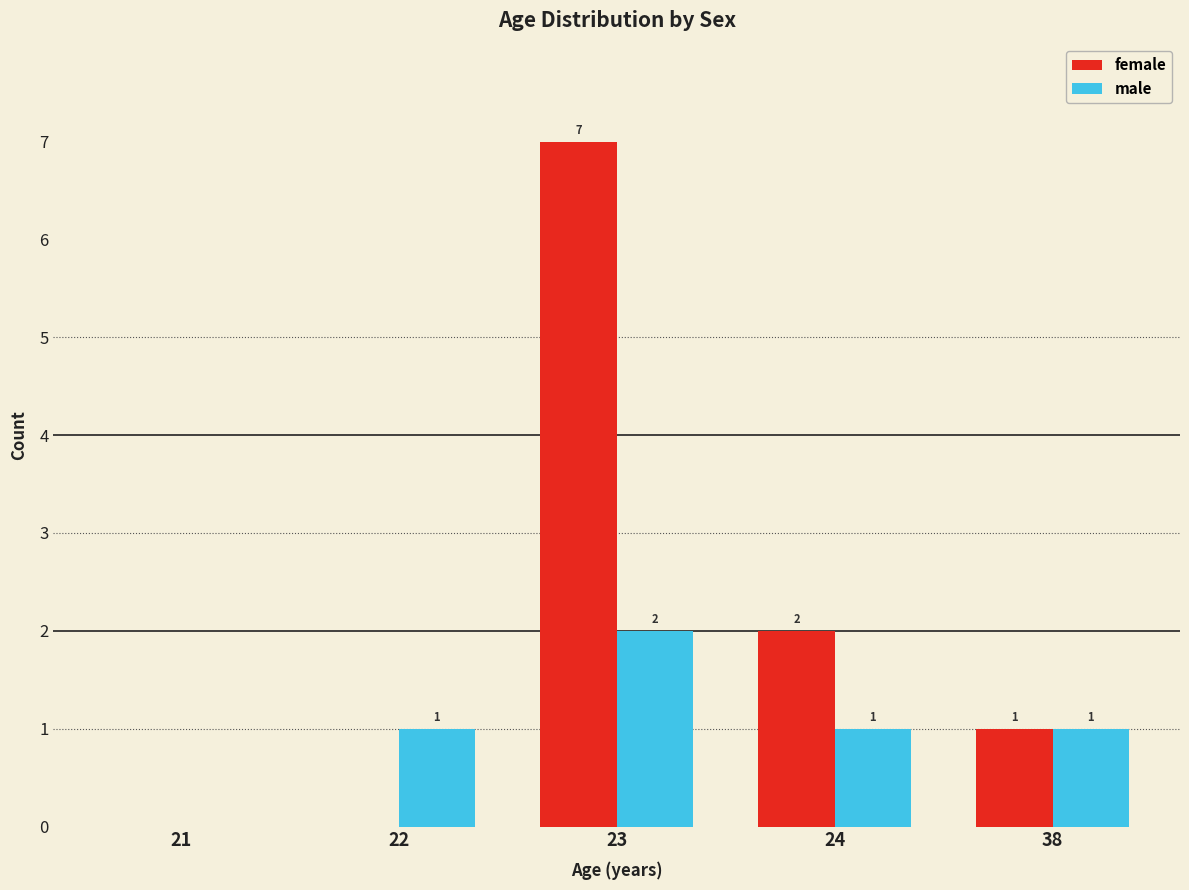

Which series has the largest total across all categories?

female